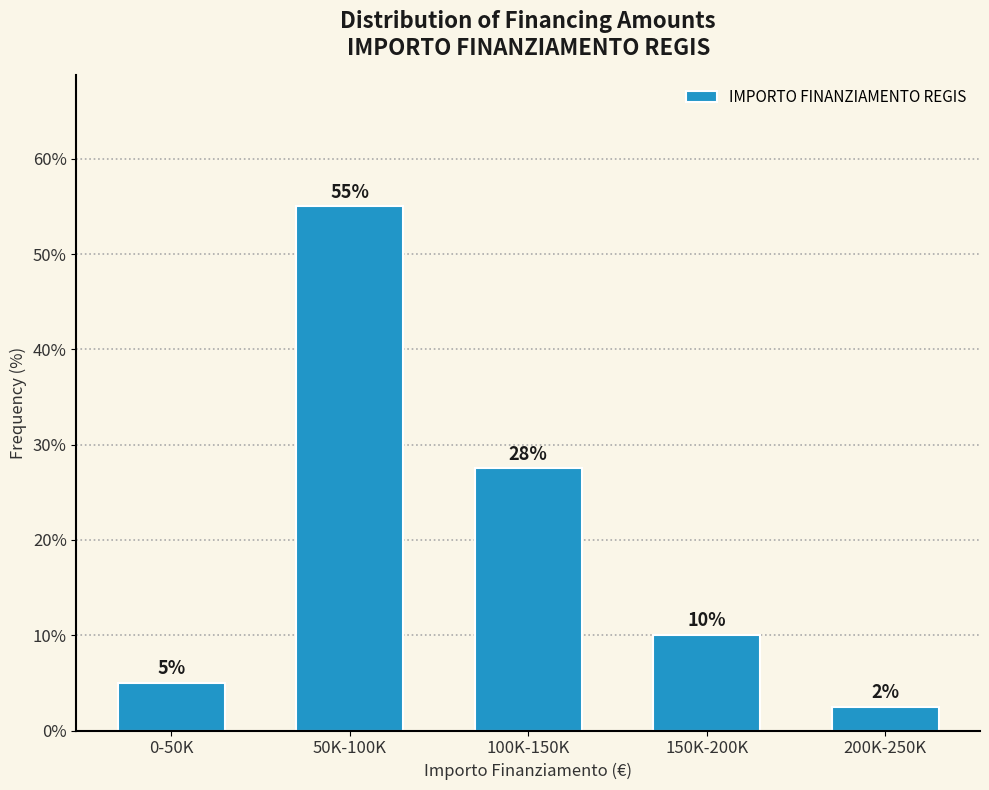

Where is the data nearest to the value 28?

100K-150K